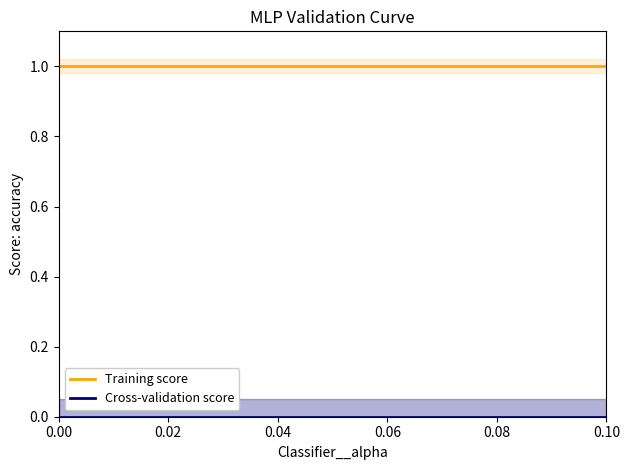

Between 0.00 and 0.02, which series saw the biggest shift?

Training score